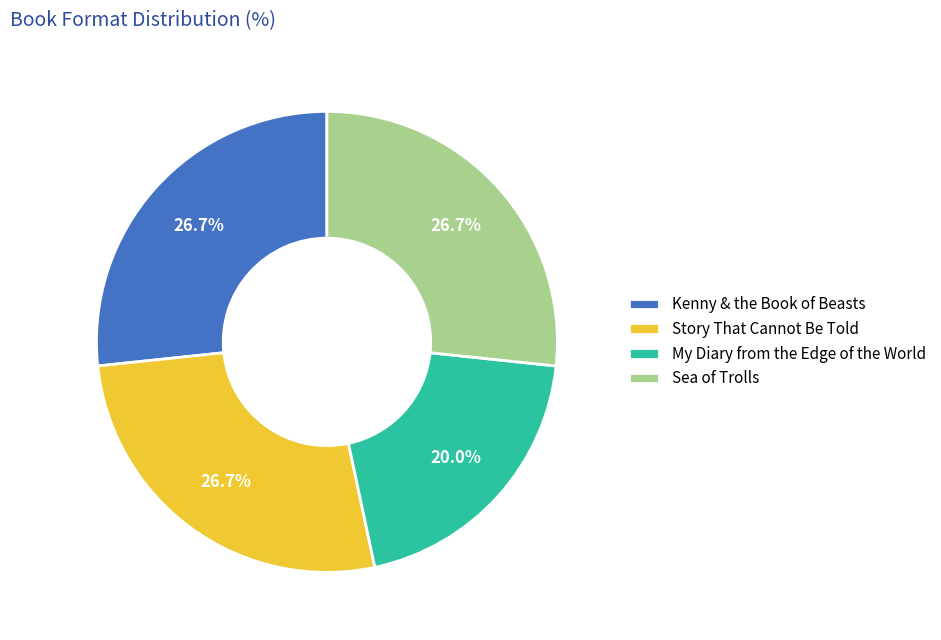

Count the number of slices in the pie.

4